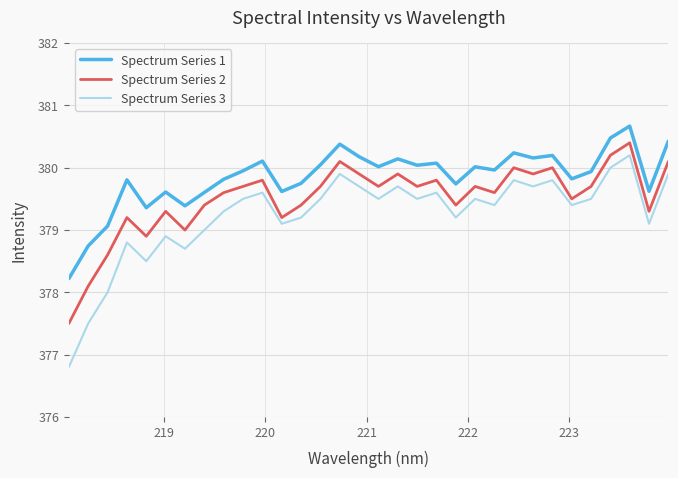

Which series has the largest total across all categories?

Spectrum Series 1